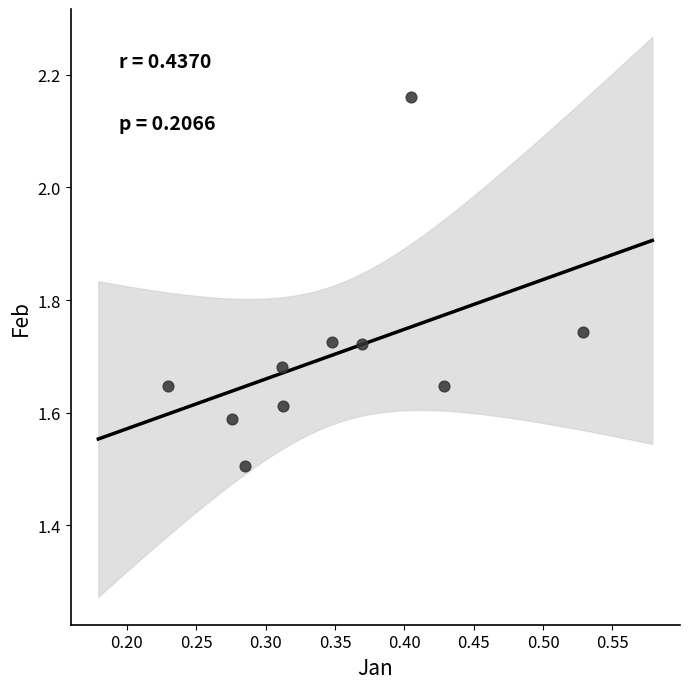

What is the average X value?

0.3